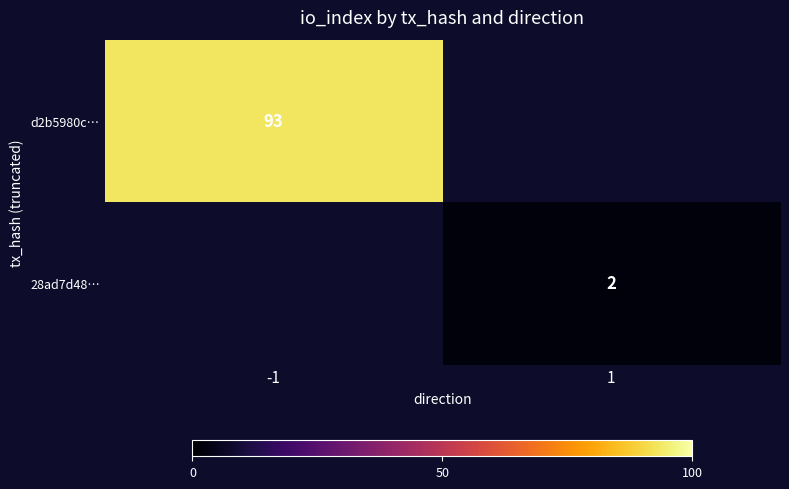

Is the value of d2b5980c… at -1 greater than the value of 28ad7d48… at 1?

Yes